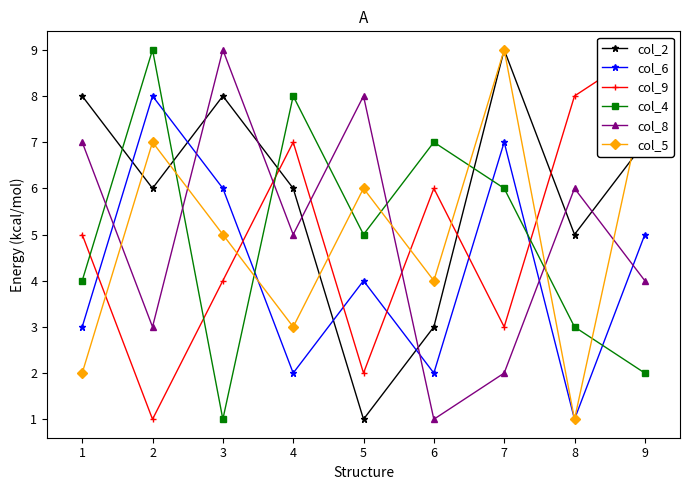

What is the difference between the maximum and minimum values in the col_6 series?

7